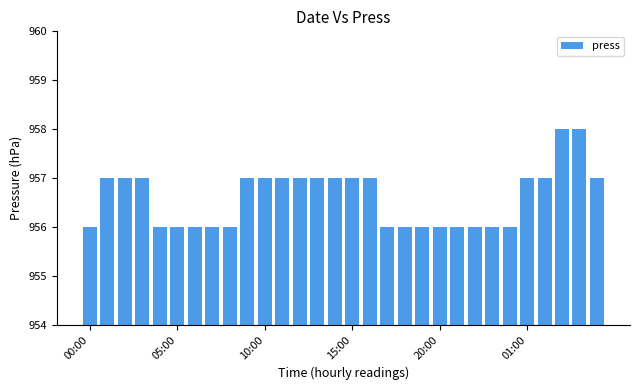

Reading right to left, transcribe all the data shown in this chart.

957	958	958	957	957	956	956	956	956	956	956	956	956	957	957	957	957	957	957	957	957	956	956	956	956	956	957	957	957	956